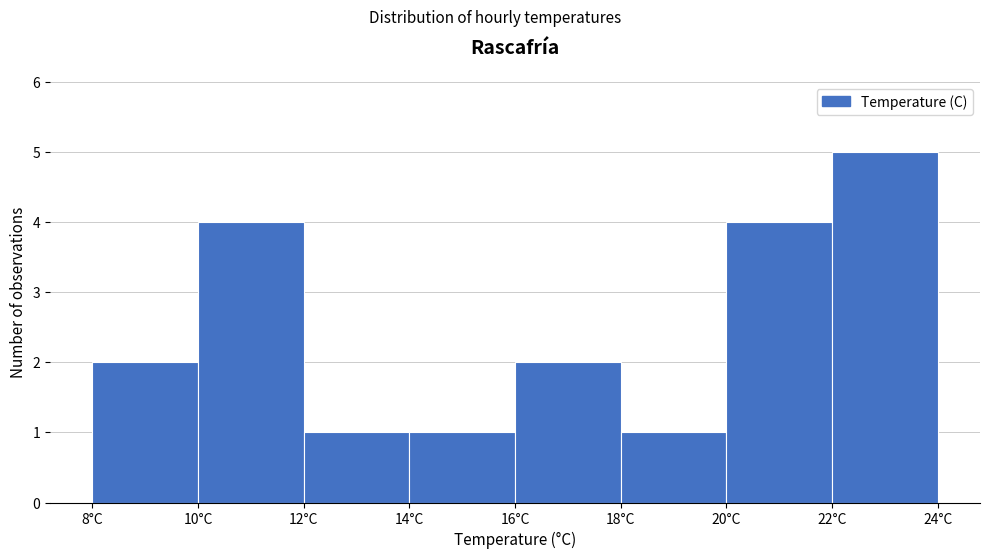

Reading left to right, transcribe this chart: for each bar, give the range it covers on the x-axis and its height. The values are not printed on the chart, so give them approximately, as read against the axis.

8 to 10: 2
10 to 12: 4
12 to 14: 1
14 to 16: 1
16 to 18: 2
18 to 20: 1
20 to 22: 4
22 to 24: 5